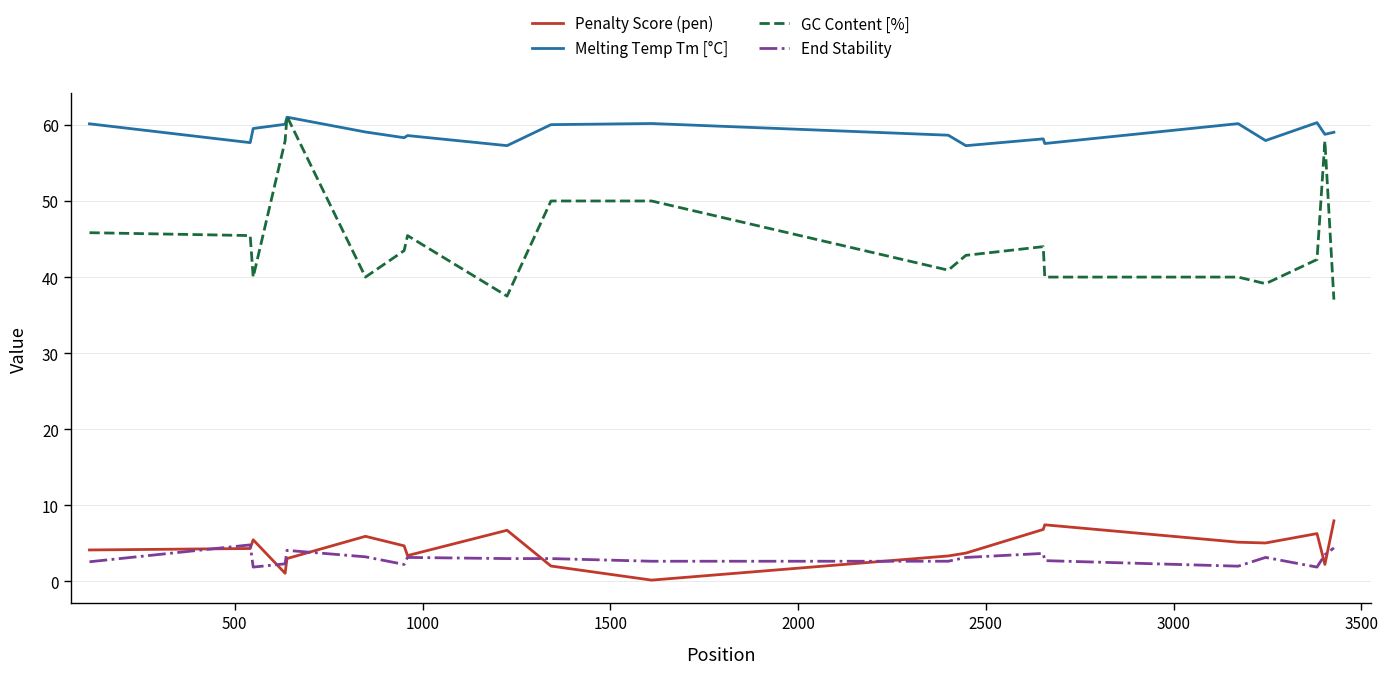

What is the greatest value displayed?

61.1